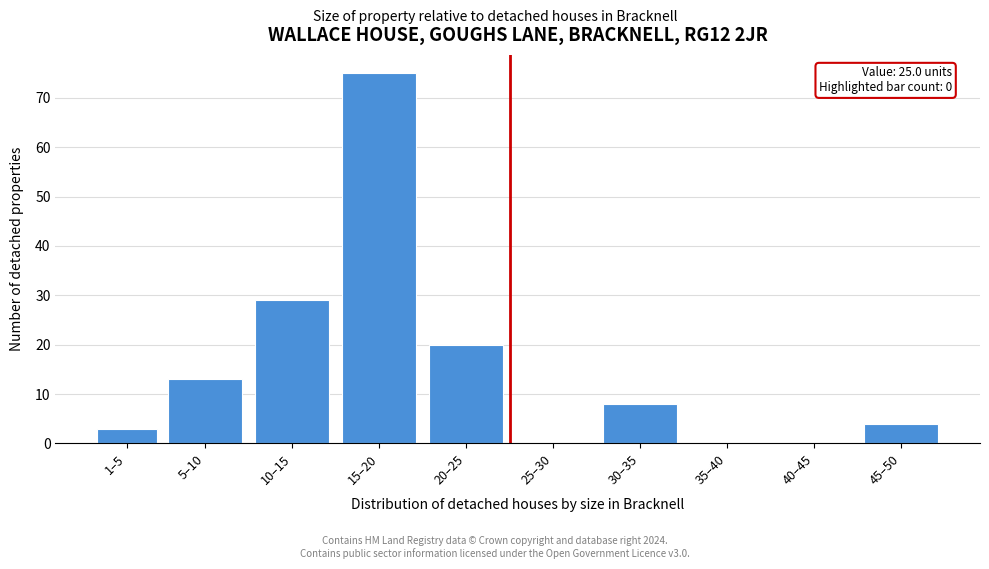

Reading left to right, transcribe all the data shown in this chart.

1–5=3	5–10=13	10–15=29	15–20=75	20–25=20	25–30=0	30–35=8	35–40=0	40–45=0	45–50=4